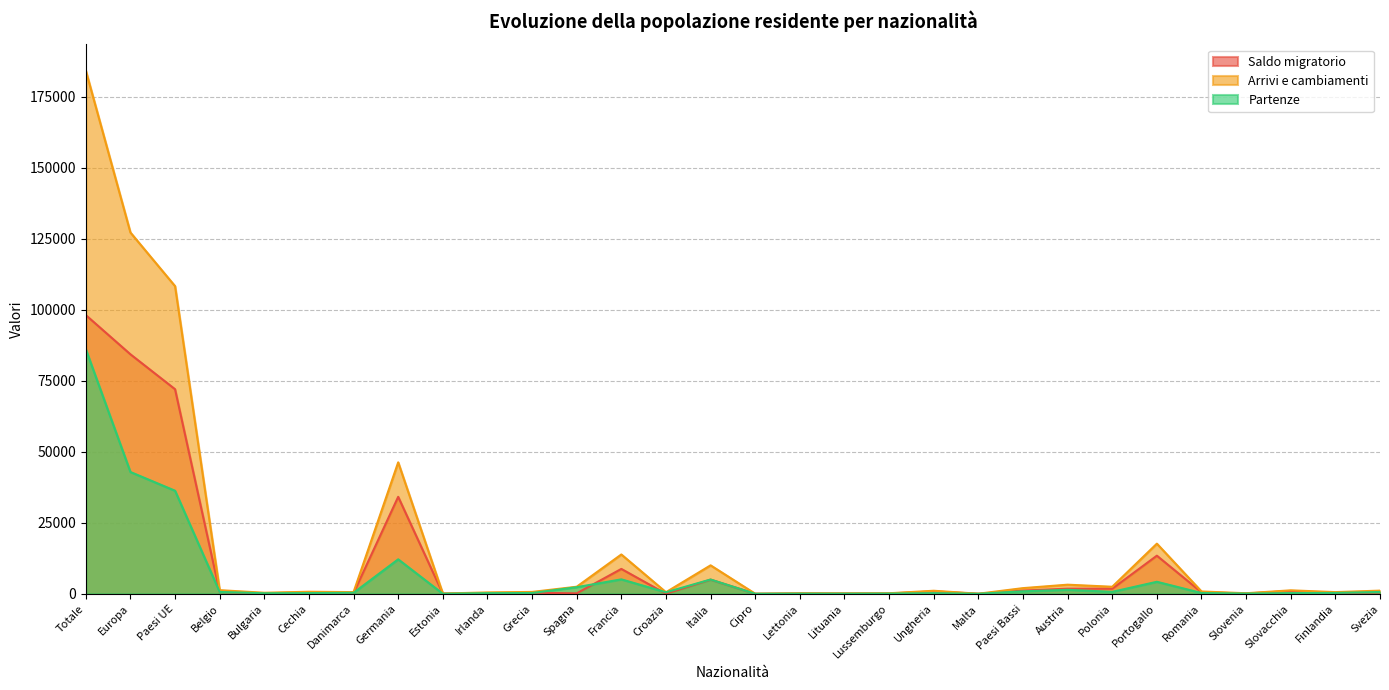

True or false: Arrivi e cambiamenti and Partenze intersect in this chart.

False